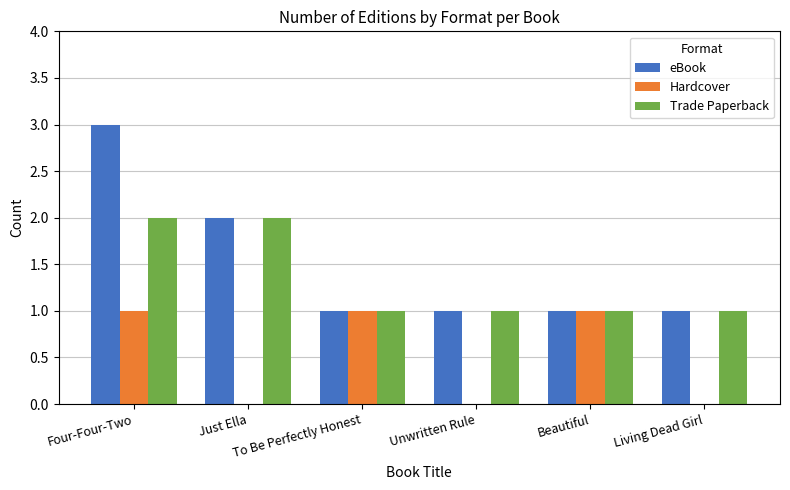

What is the maximum value shown in the chart?

3